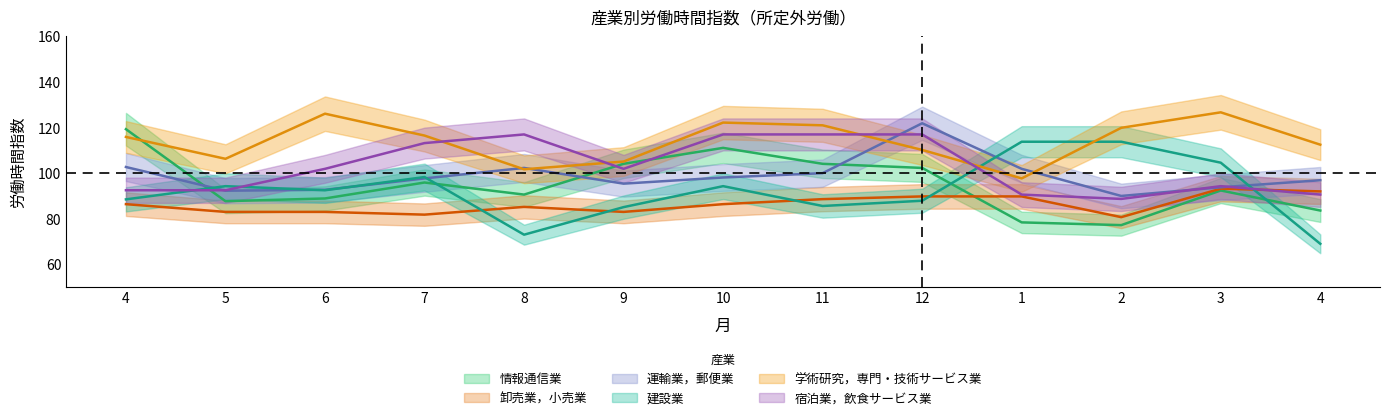

How many interior local peaks does the 建設業 series have?

3